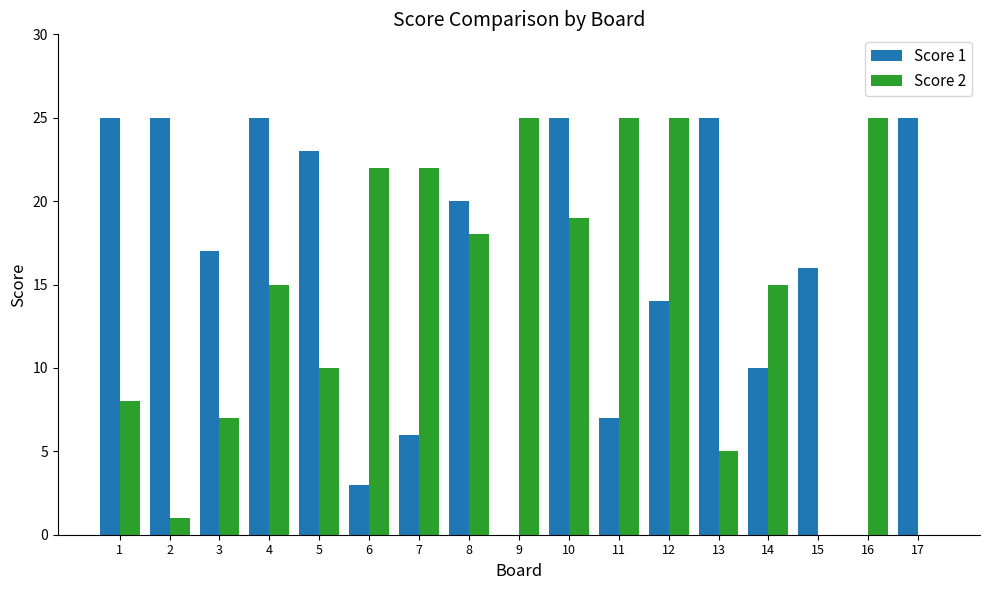

At which label is Score 2 closest to 12?

5